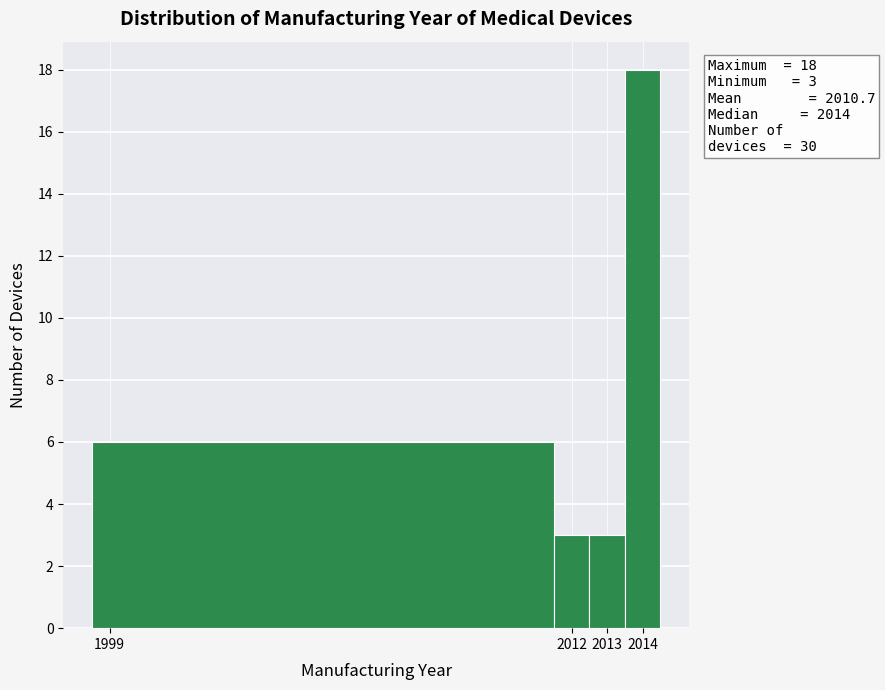

Over which range of the x-axis is the bar tallest?

2013.5 to 2014.5